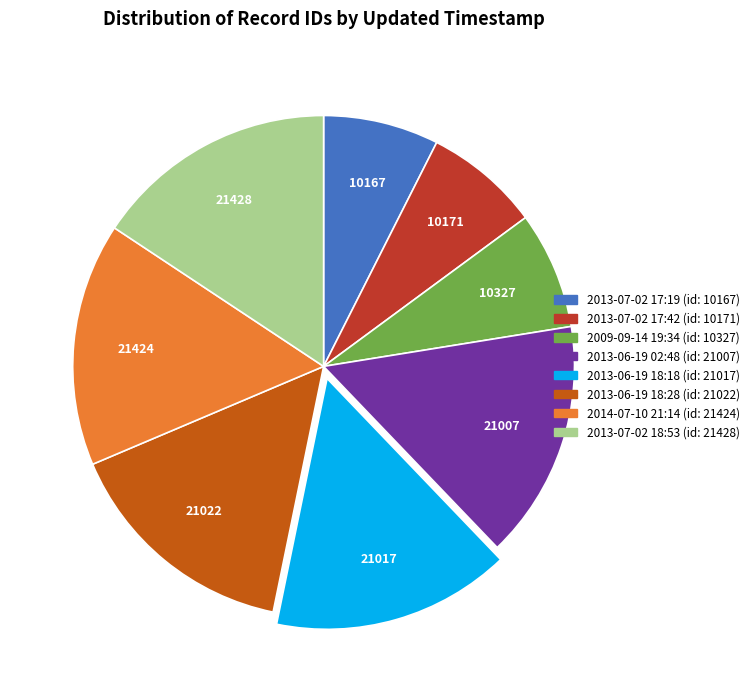

Do 2009-09-14 19:34 and 2013-07-02 17:42 together represent more than half of the pie?

No